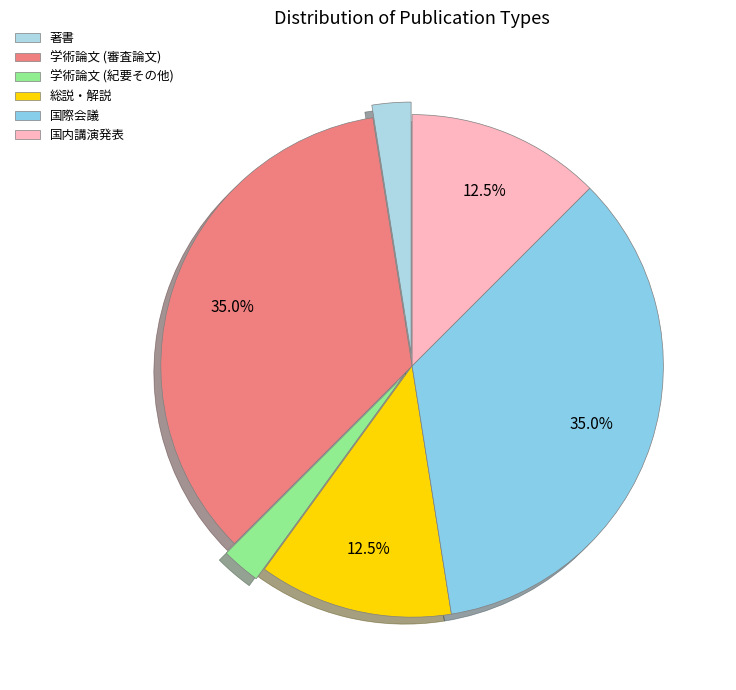

What is the largest slice in the pie chart?

学術論文 (審査論文)